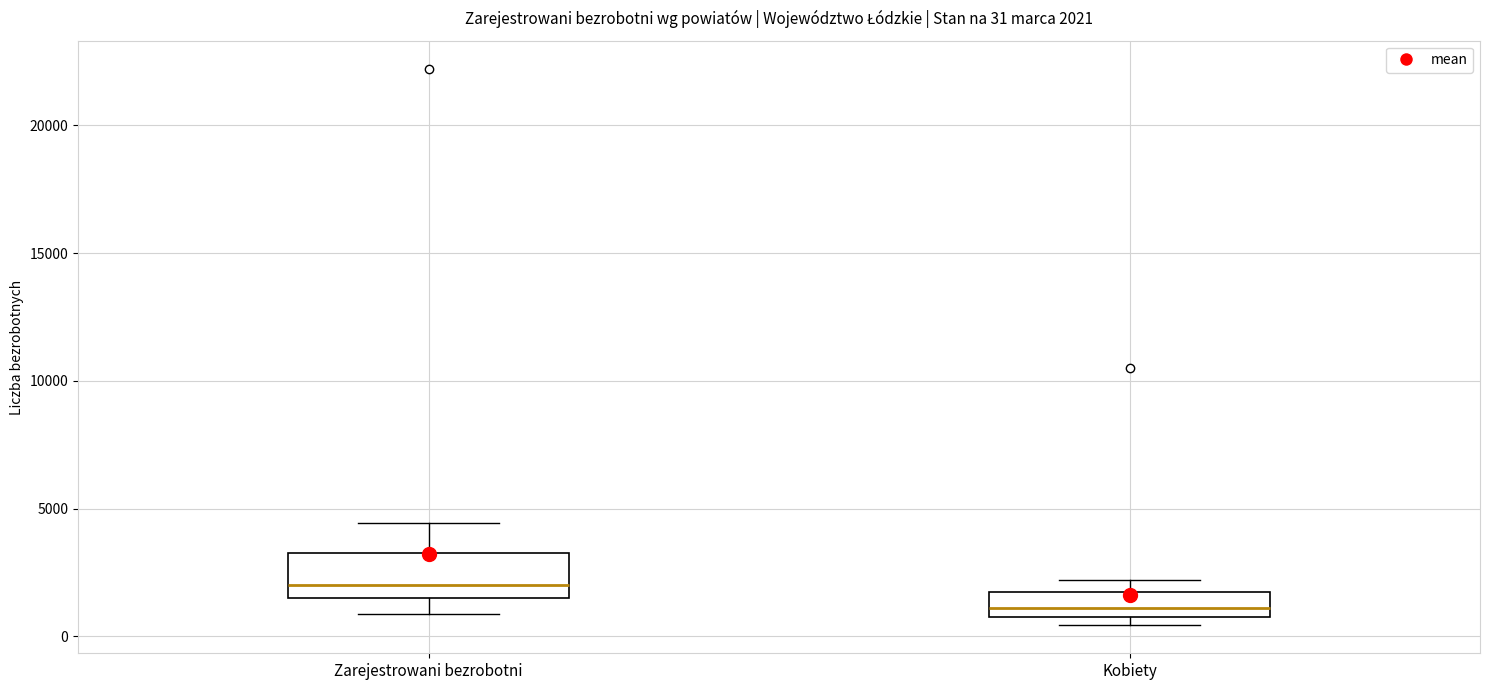

Which box's median line is the lowest?

Kobiety